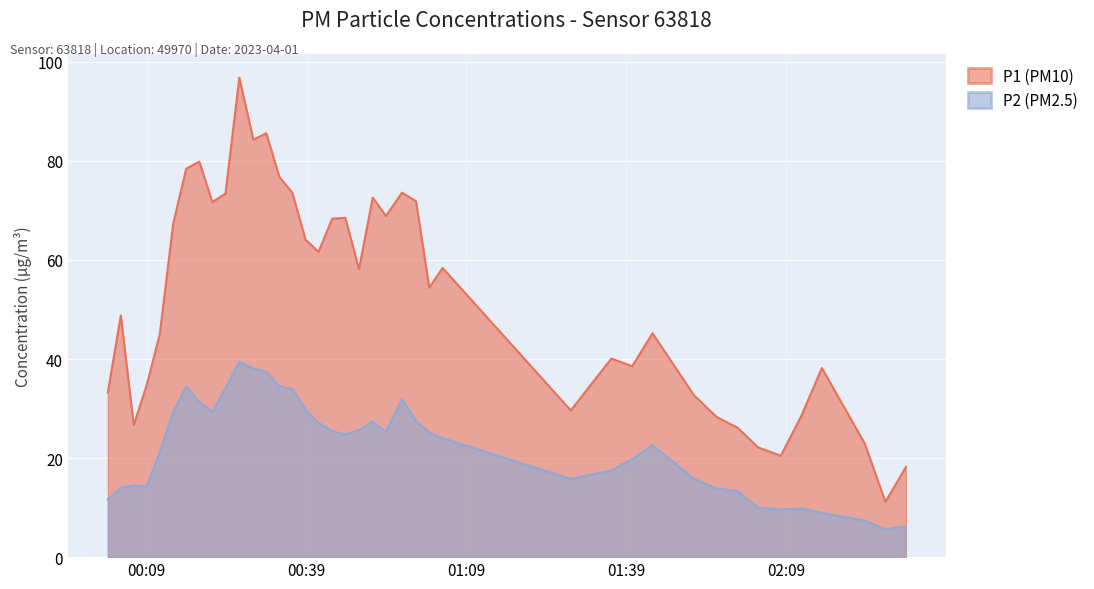

True or false: P2 and P1 intersect in this chart.

False